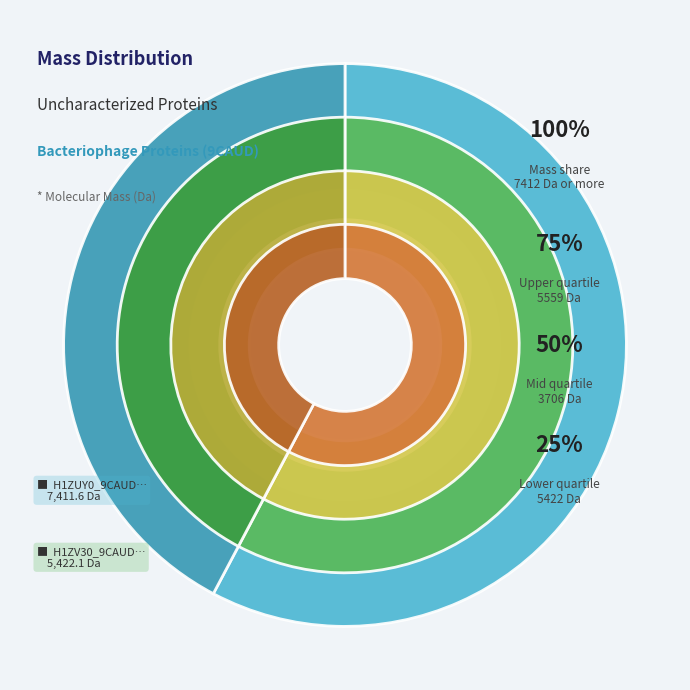

Which category has the smallest portion of the pie?

H1ZV30_9CAUD